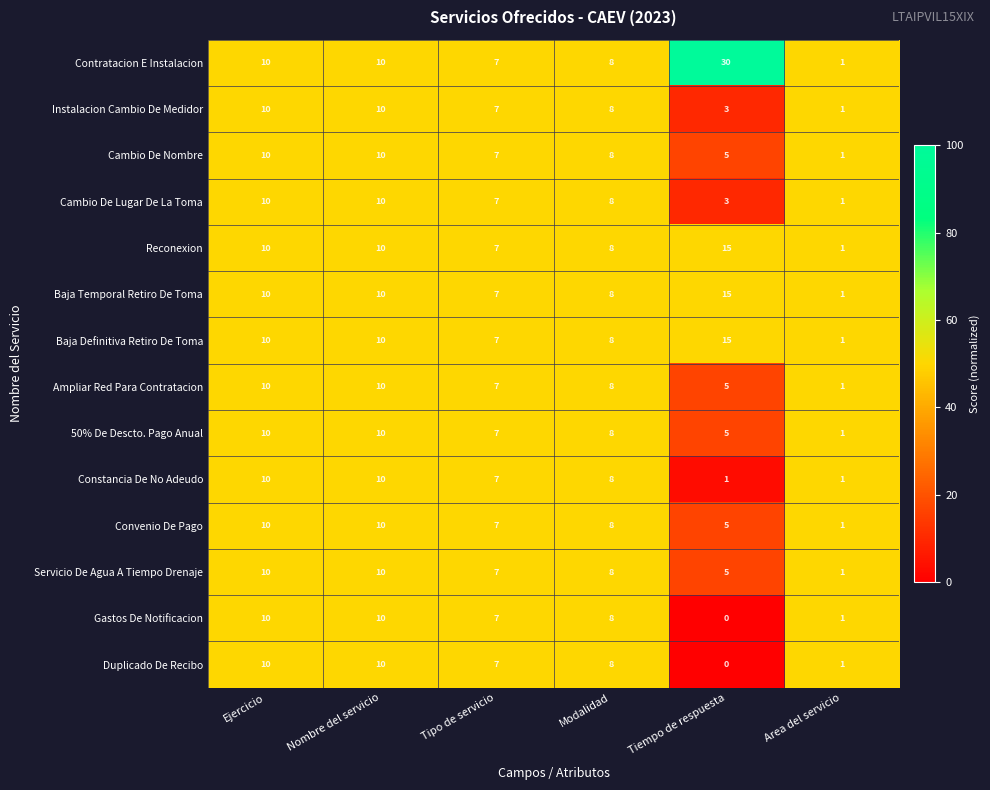

Which series has the largest total across all categories?

Contratacion E Instalacion